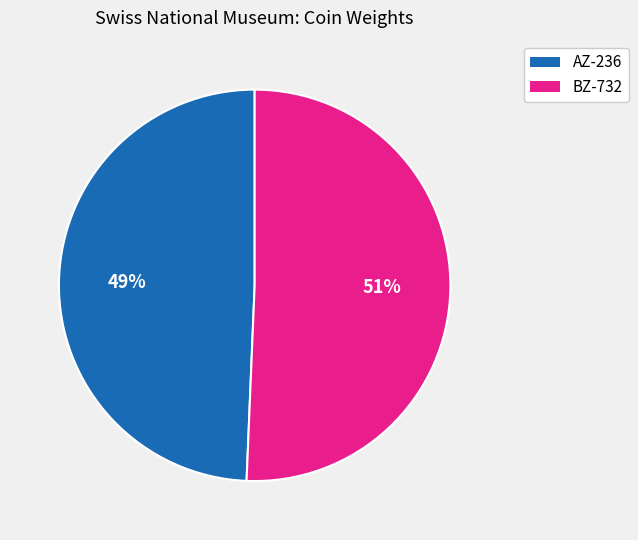

Count the number of slices in the pie.

2